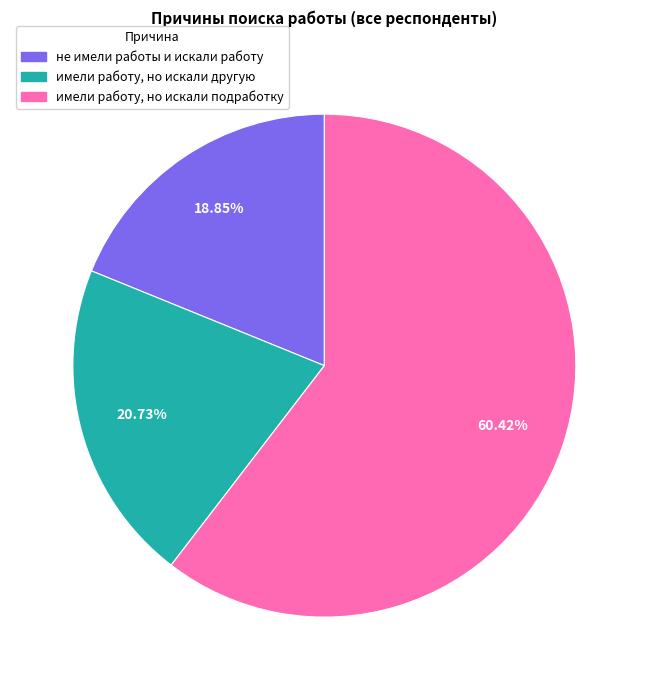

What is the majority slice?

имели работу, но искали подработку